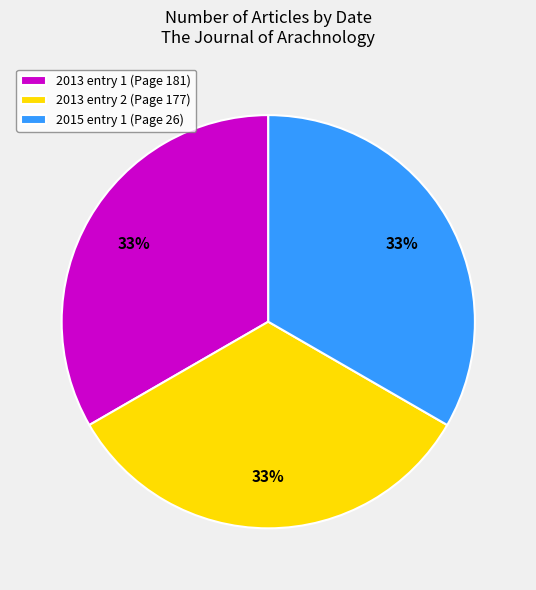

The 2015 entry 1 (Page 26) slice represents 33% of the pie. True or false?

True